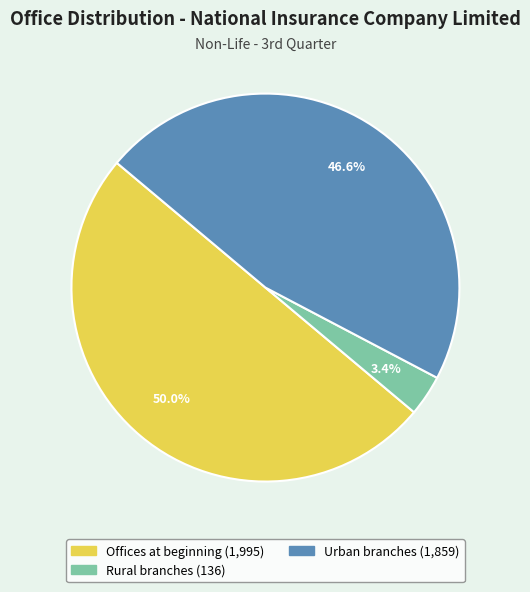

Between Urban branches and Offices at beginning, which is larger?

Offices at beginning